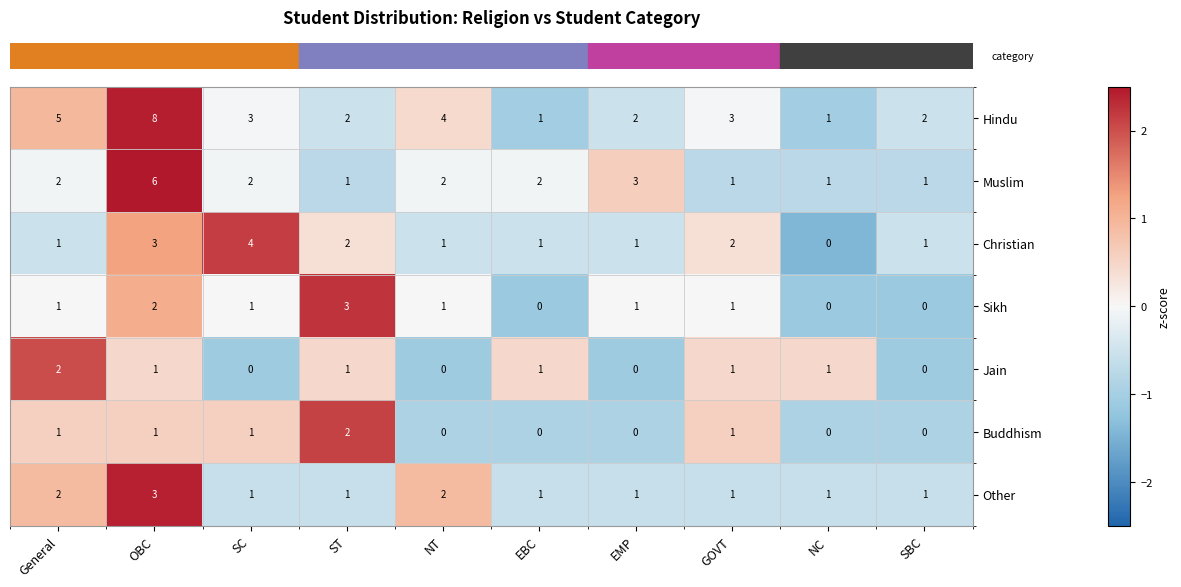

What is the total value across all series at NC?

4